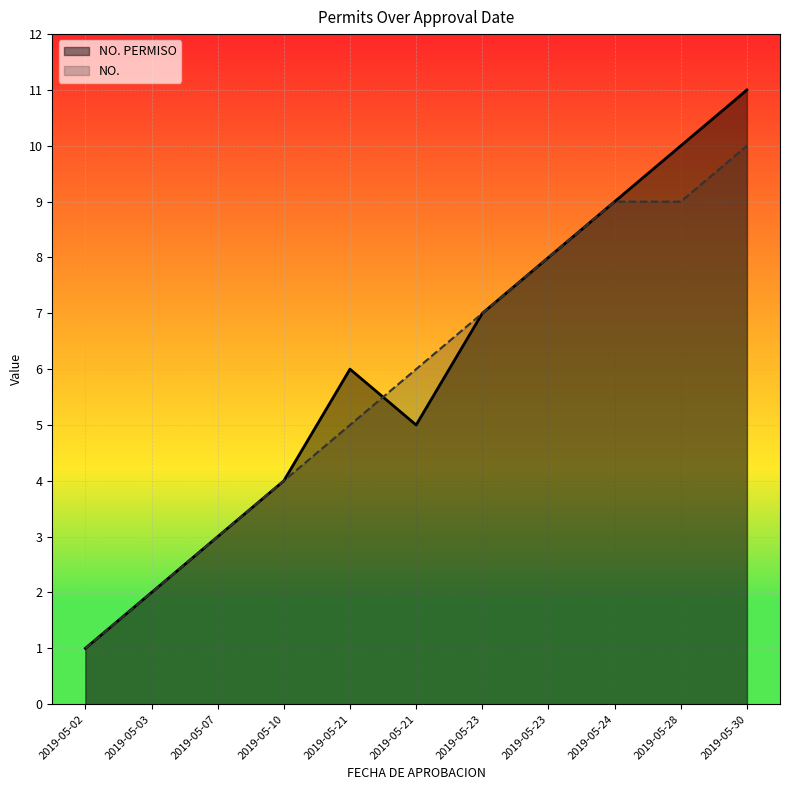

What are all the series names shown in the legend?

NO. PERMISO, NO.